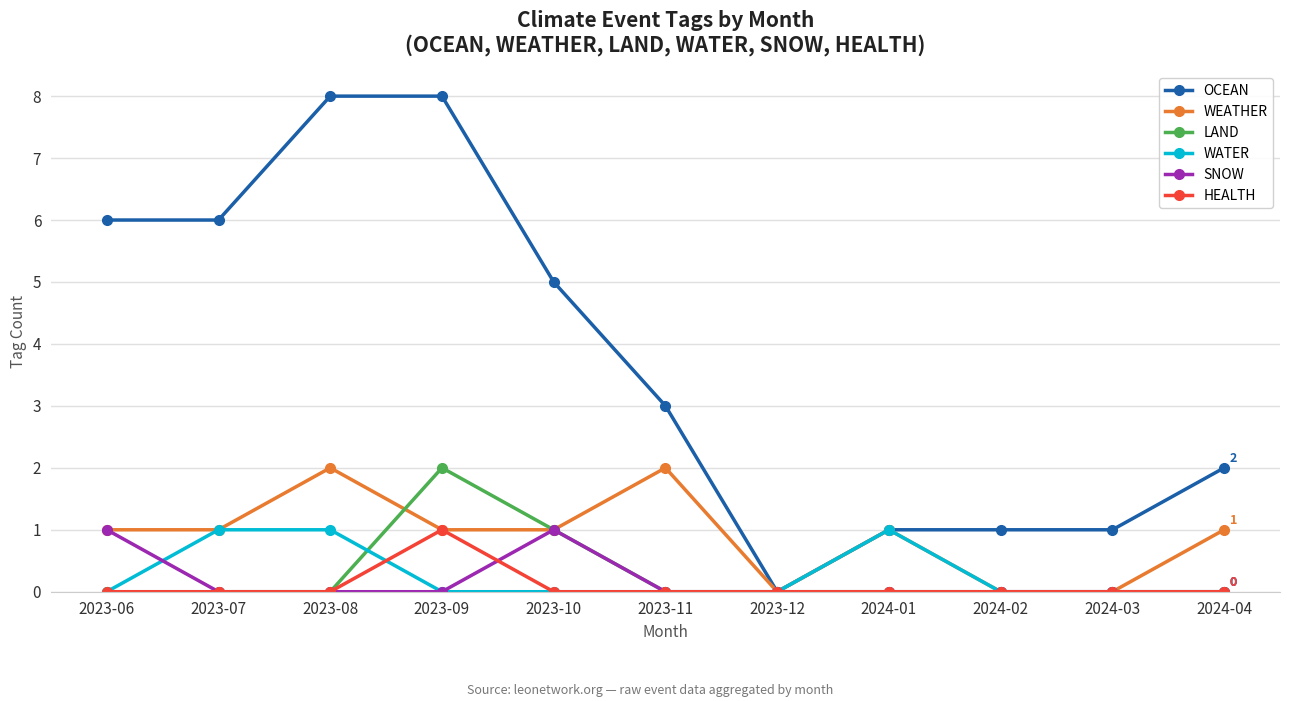

What is the maximum value for HEALTH?

1